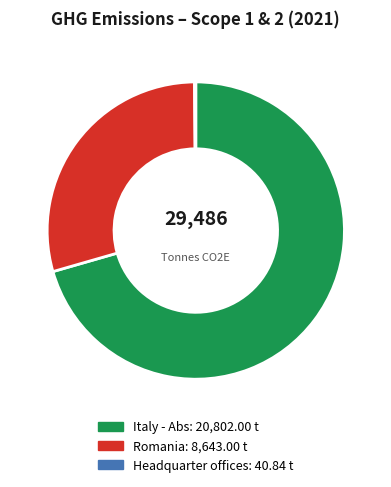

Combined, do Romania and Italy - Abs account for over 50%?

Yes